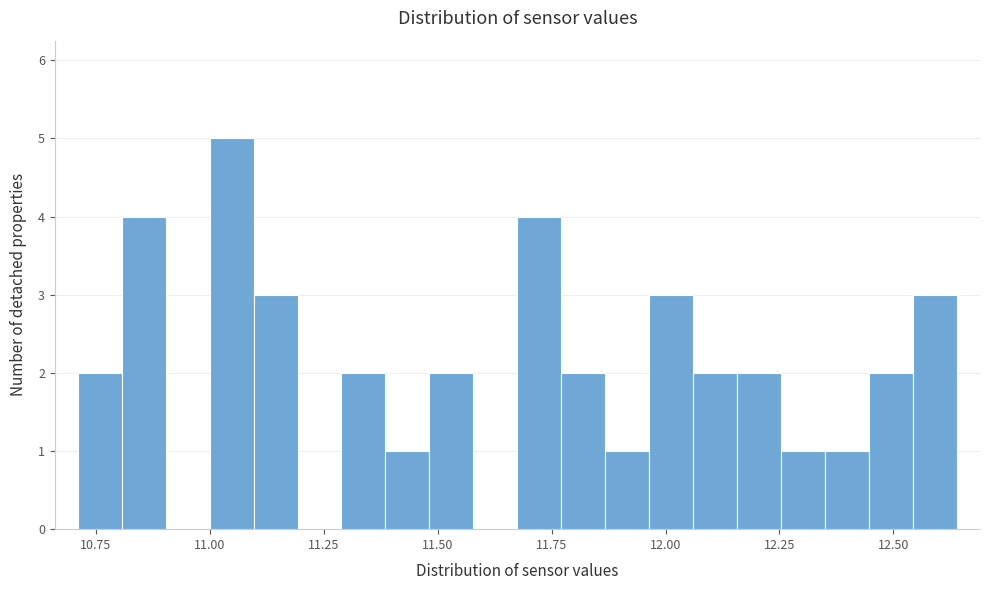

Around what value on the x-axis is the tallest bar? Give the approximate position of its centre, as read against the axis.

11.05